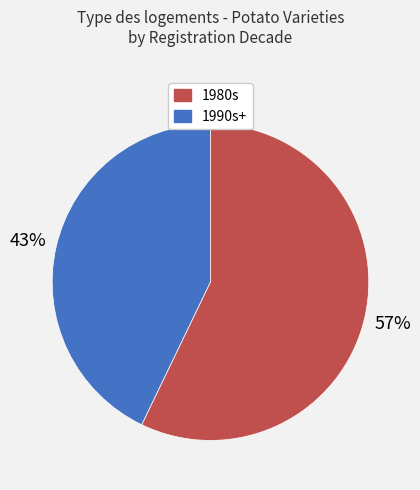

To the nearest percent, what is the average slice percentage?

50%